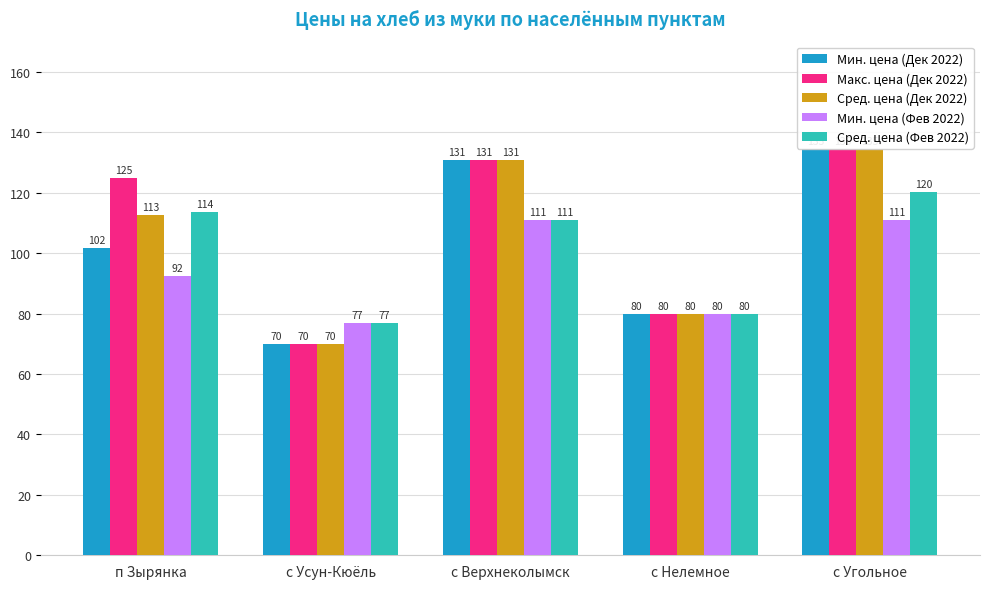

What is the total value across all series at п Зырянка?

545.2